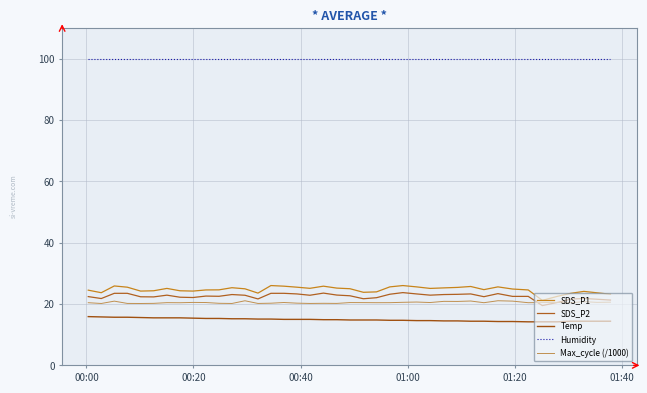

How many lines are shown in the chart?

5